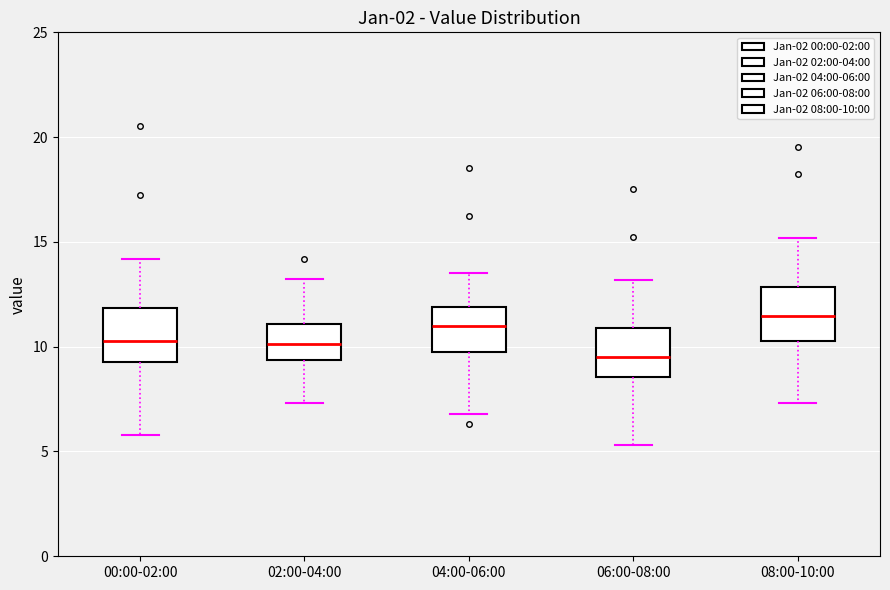

Reading left to right, transcribe this box plot: for each box, give where its median line is, the range the box spans, and where its two whiskers end, as read against the y-axis. The values are not printed on the chart, so give them approximately, as read against the axis.

00:00-02:00: median 10.5, box 9.5 to 12.0, whiskers 6.0 to 14.0
02:00-04:00: median 10.0, box 9.5 to 11.0, whiskers 7.5 to 13.0
04:00-06:00: median 11.0, box 9.5 to 12.0, whiskers 7.0 to 13.5
06:00-08:00: median 9.5, box 8.5 to 11.0, whiskers 5.5 to 13.0
08:00-10:00: median 11.5, box 10.5 to 13.0, whiskers 7.5 to 15.0